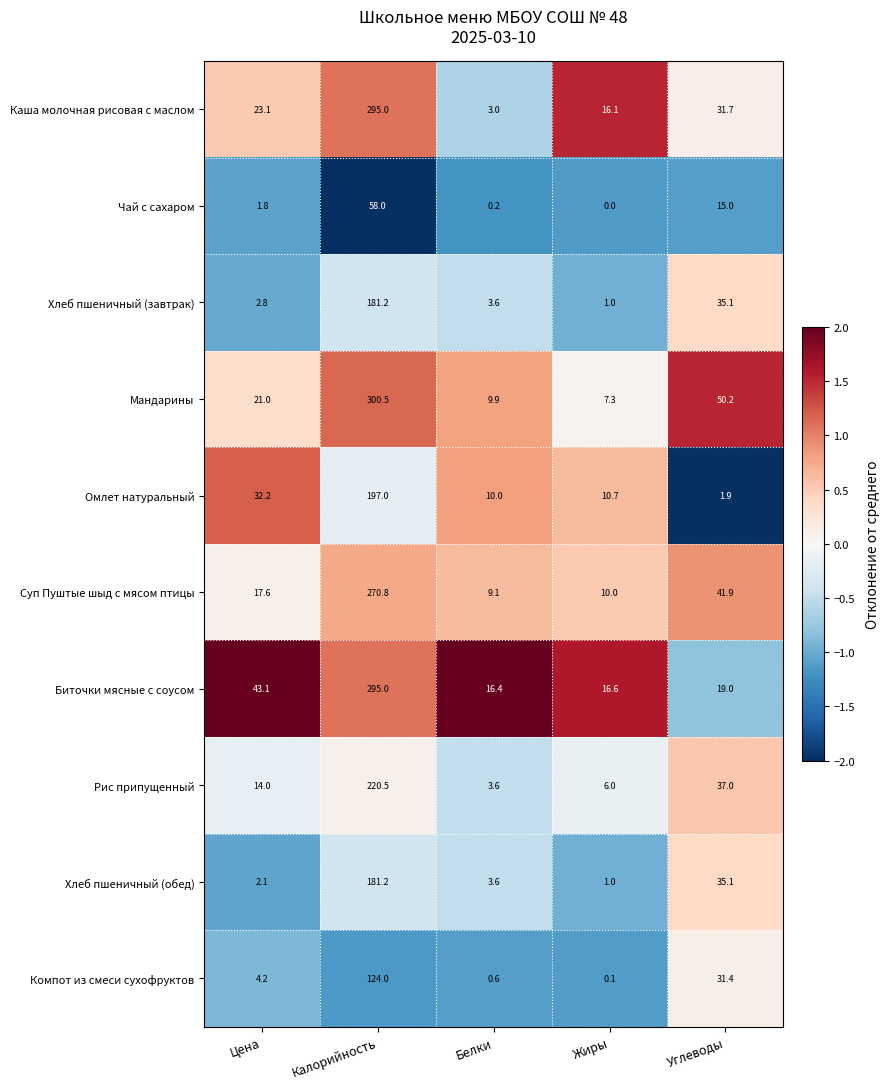

How many data points in Каша молочная рисовая с маслом are less than 23?

2